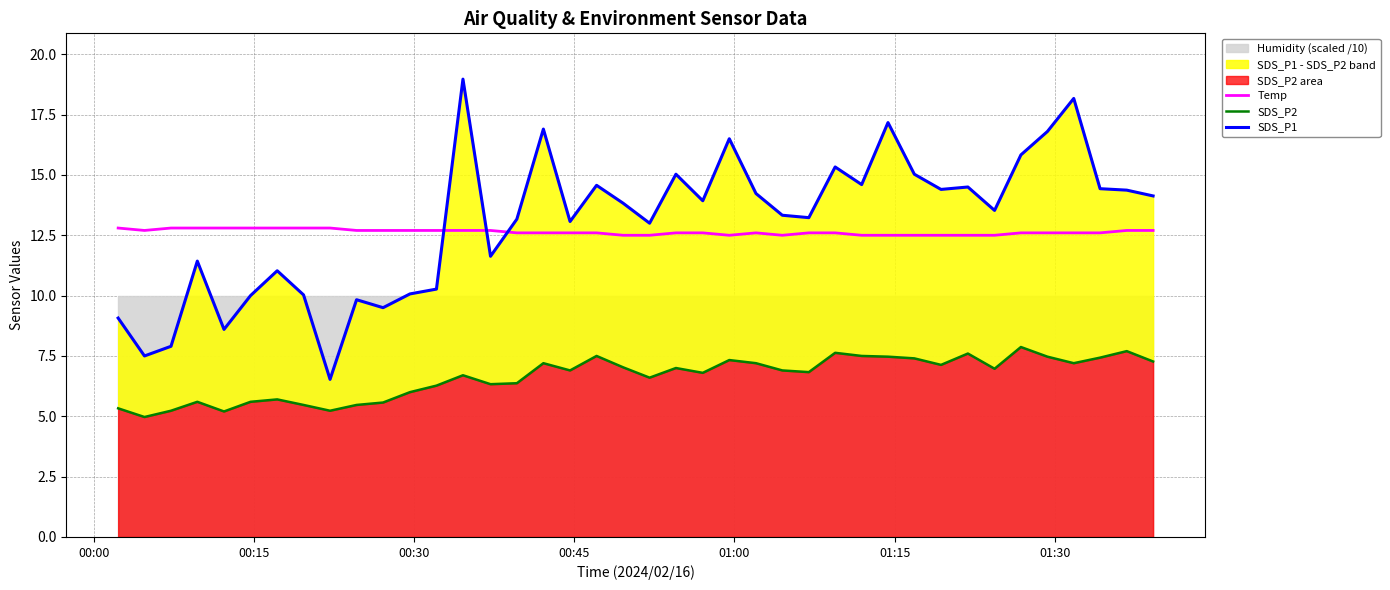

What is the sum of all SDS_P2 values?

265.0